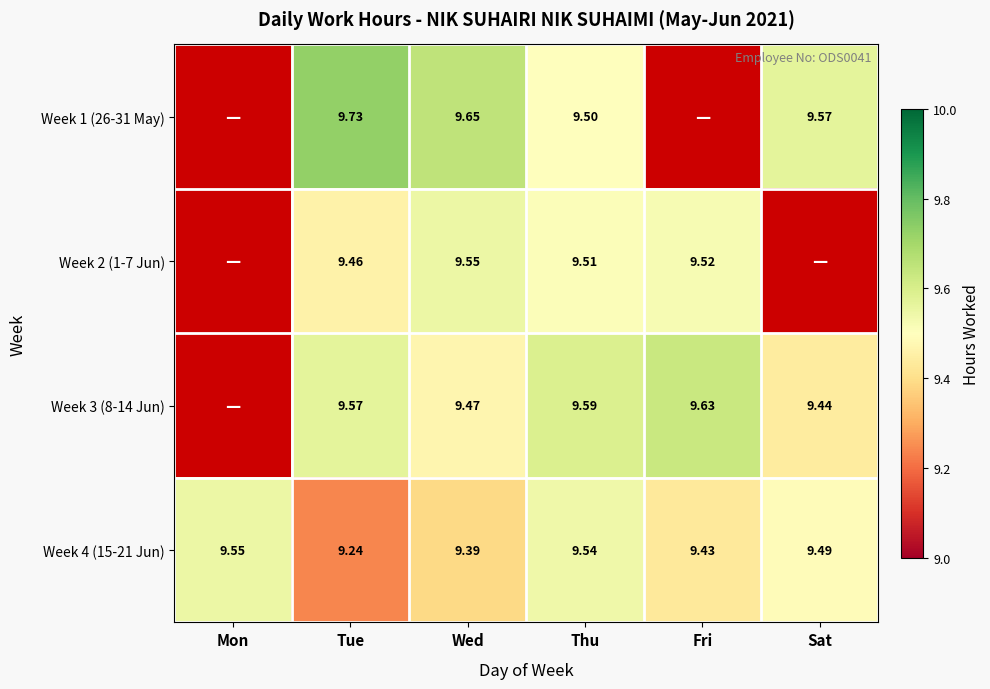

At which label is Week 4 (15-21 Jun) closest to 9?

Tue